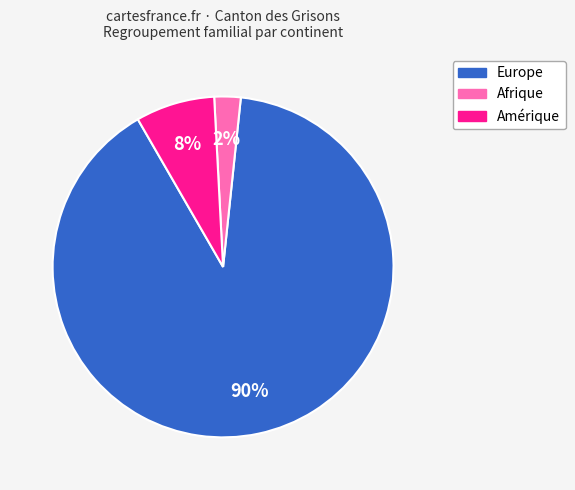

To the nearest percent, what is the average slice percentage?

33%